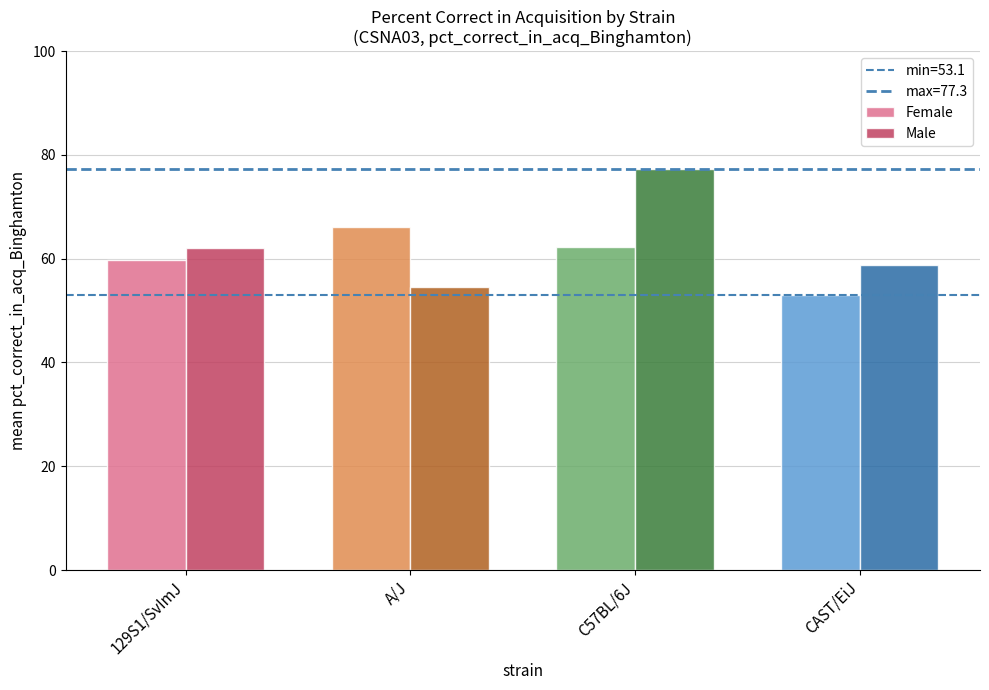

Reading left to right, list all the values displayed in this chart.

Female: 59.8	66.0	62.2	53.1
Male: 62.2	54.6	77.3	58.8